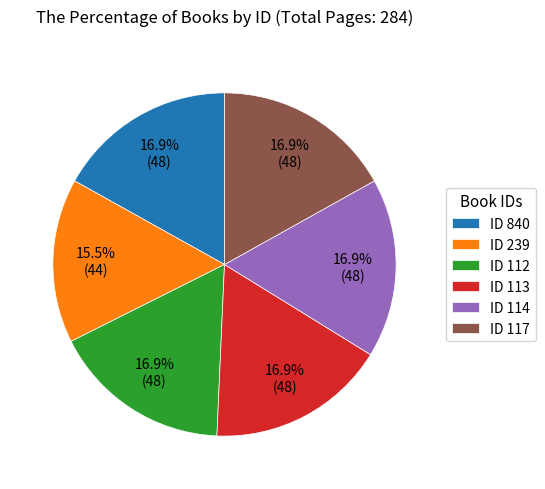

Is there any slice that represents more than half of the pie?

No